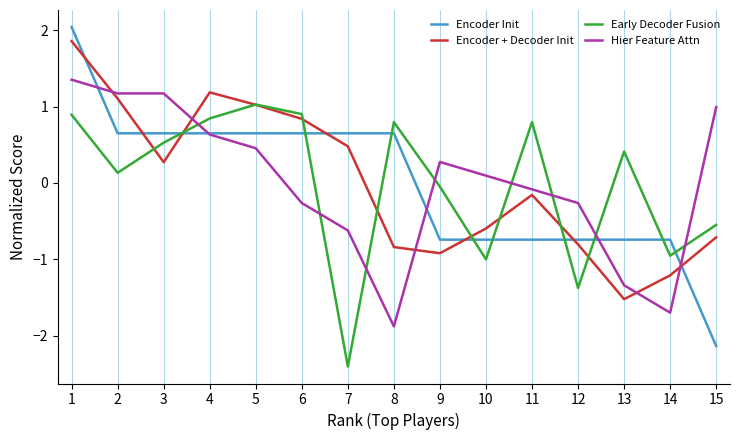

True or false: Encoder + Decoder Init has more than 1 points higher than both neighbors.

True